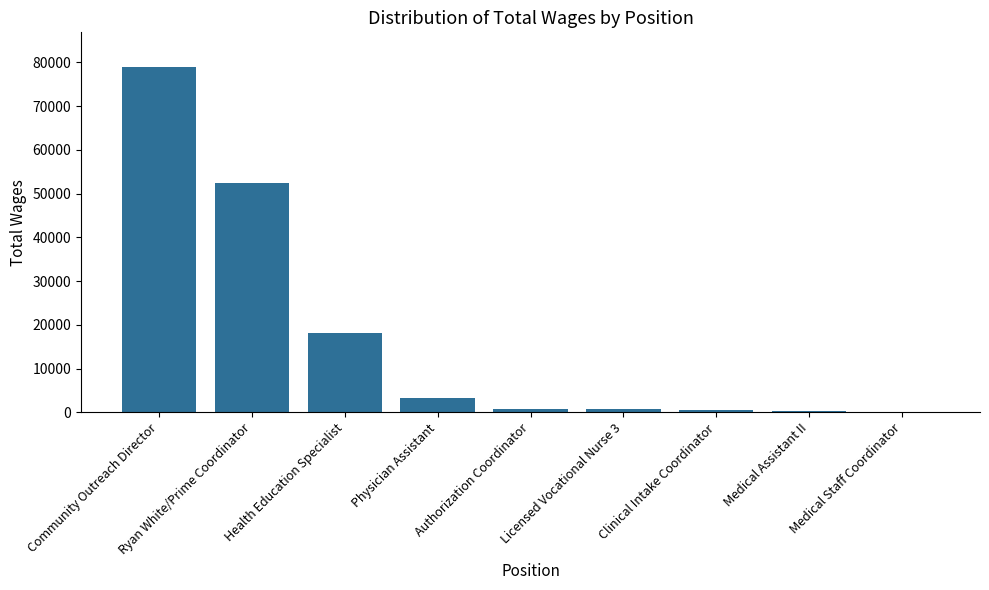

Are the bars horizontal?

No